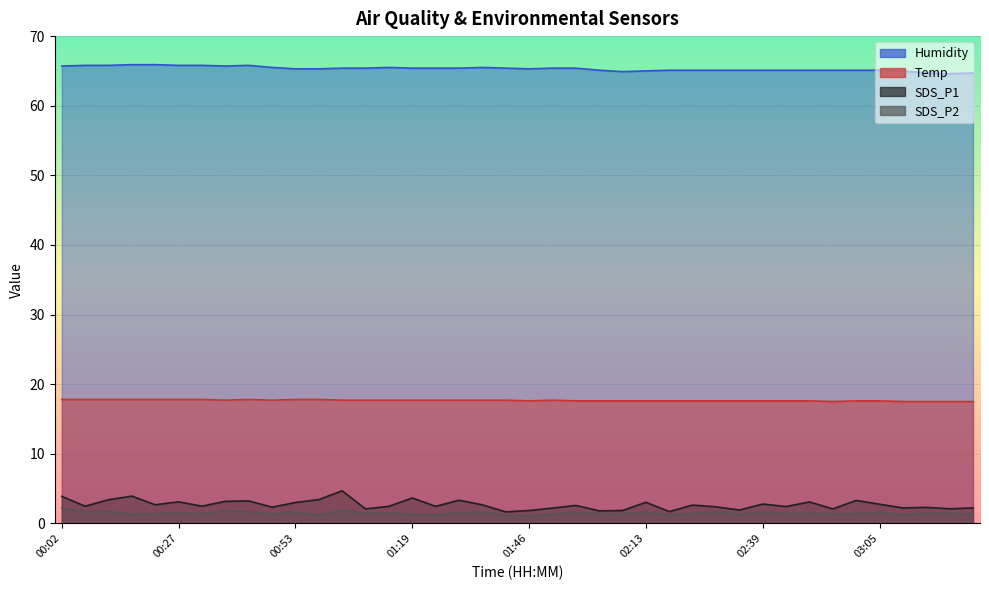

Where does the Humidity series first go above 65?

00:02